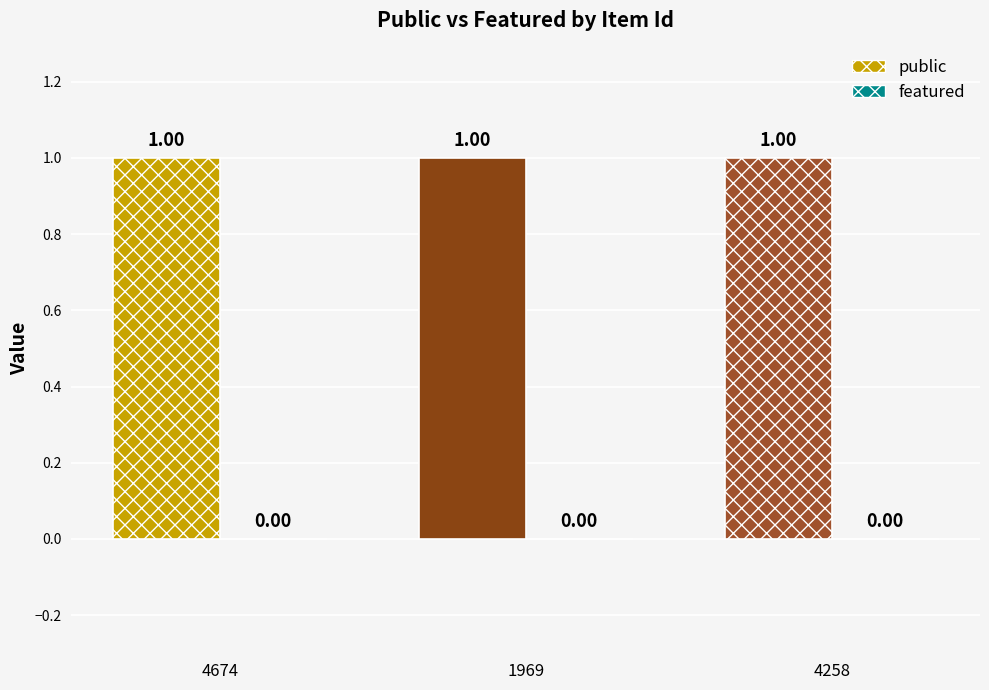

At which label does featured reach its peak?

4674